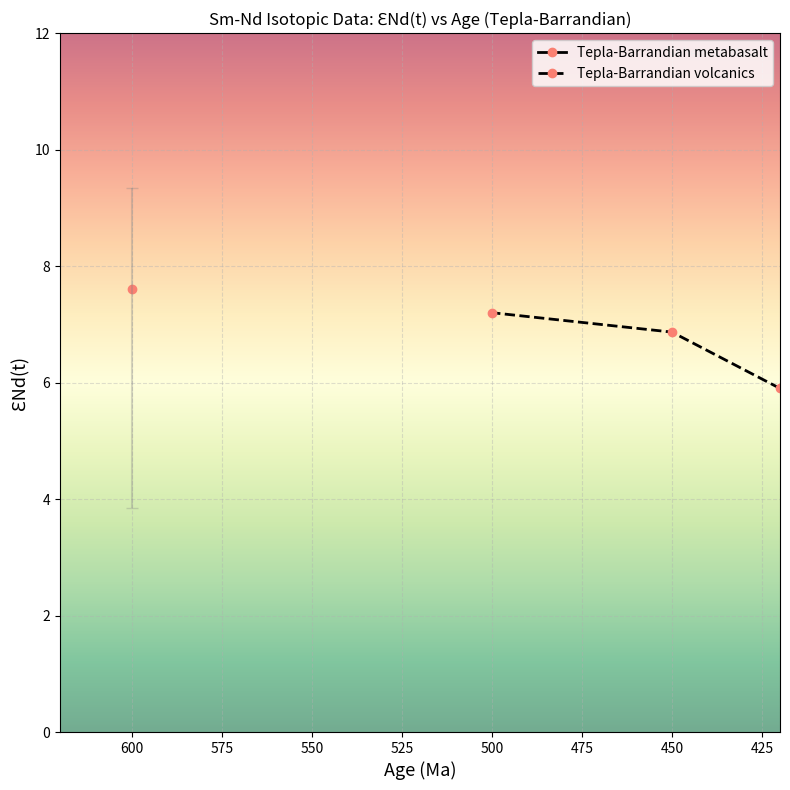

Does the chart display data point markers on the line(s)?

Yes